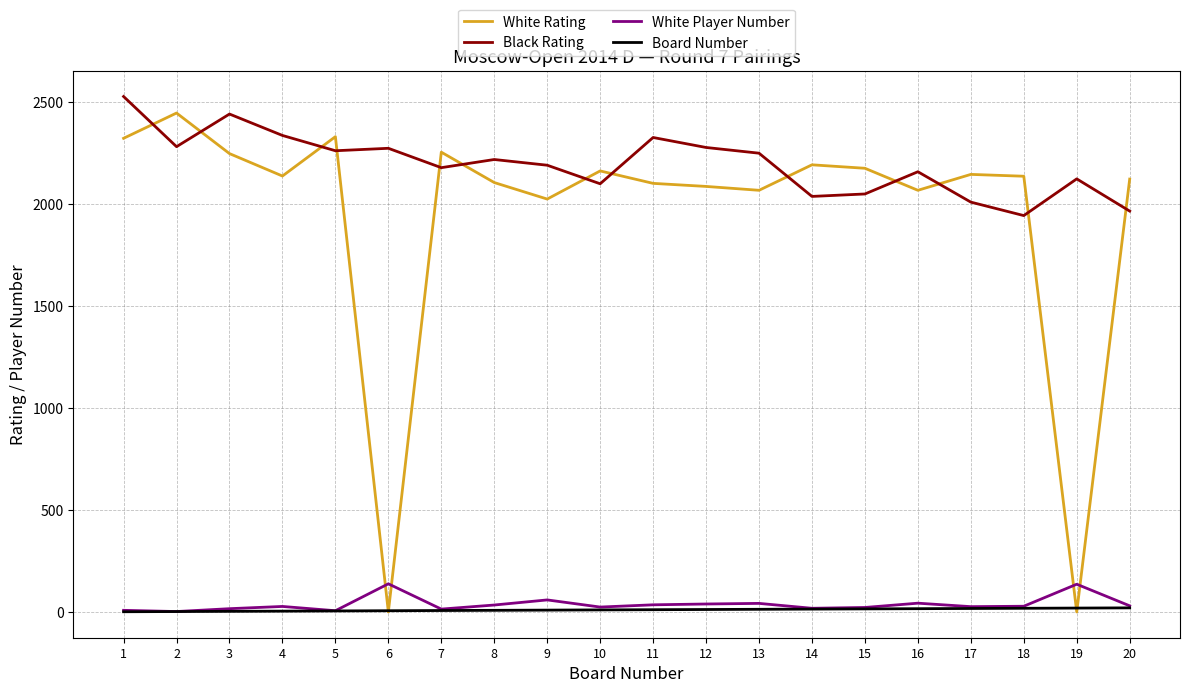

True or false: Board Number and Black Rating intersect in this chart.

False